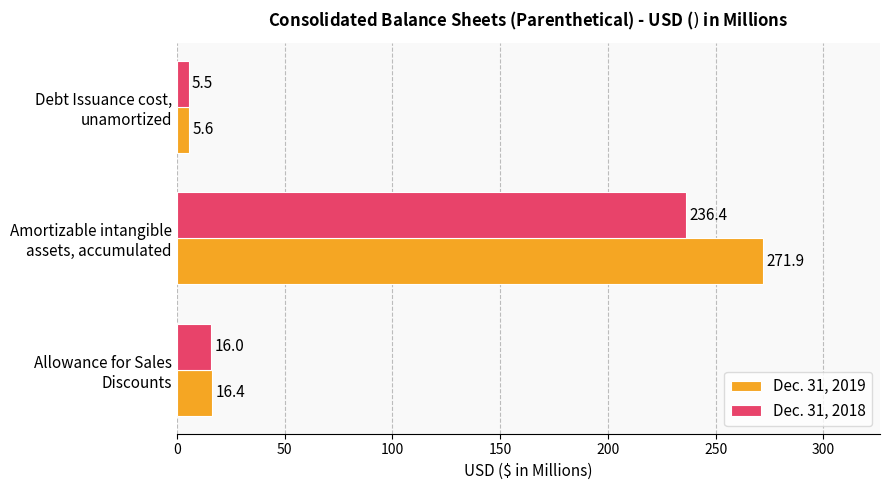

What is the sum of all Dec. 31, 2018 values?

257.9